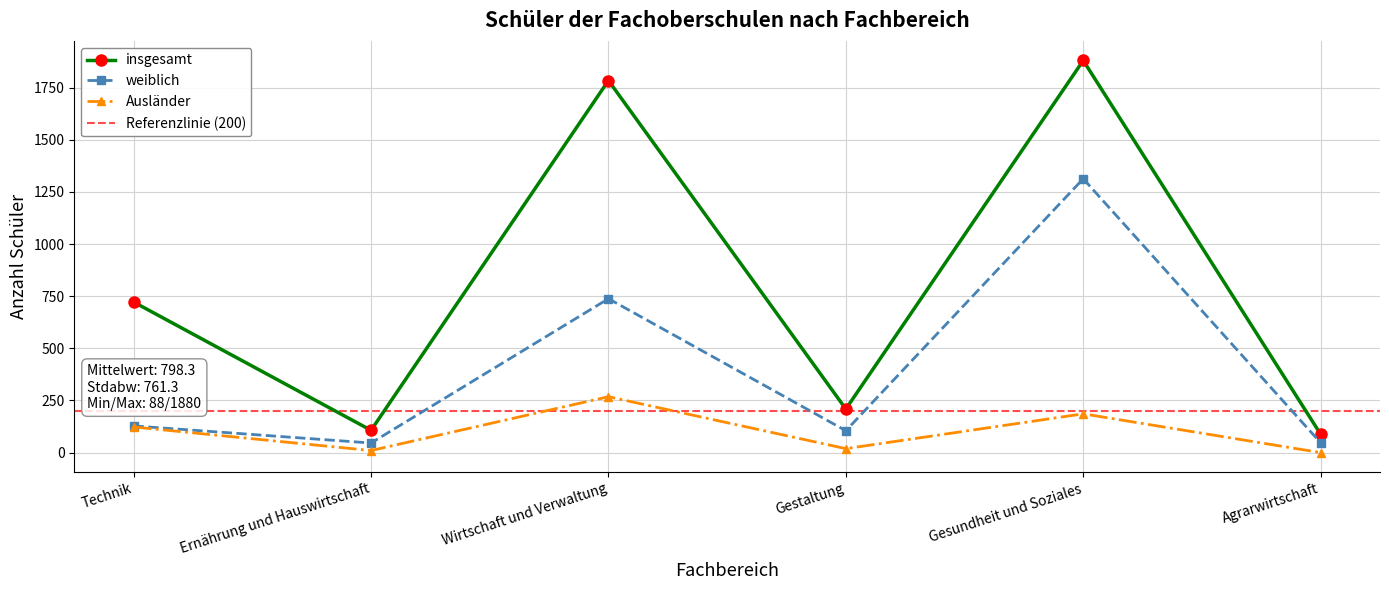

Reading left to right, list all the values displayed in this chart.

insgesamt: 722	107	1784	209	1880	88
weiblich: 128	46	738	105	1313	47
Ausländer: 123	10	268	19	186	0